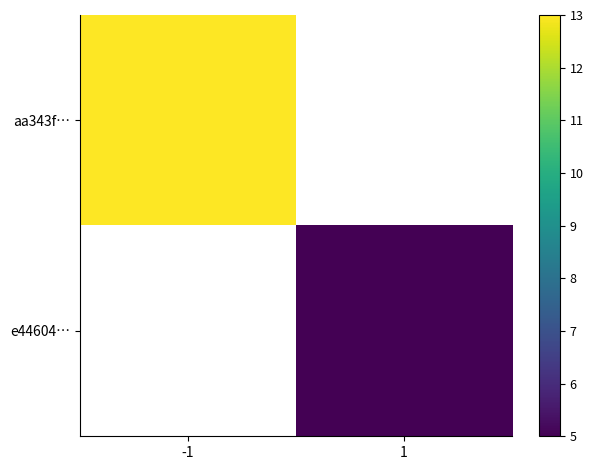

Which has a higher value, 1 or -1?

-1